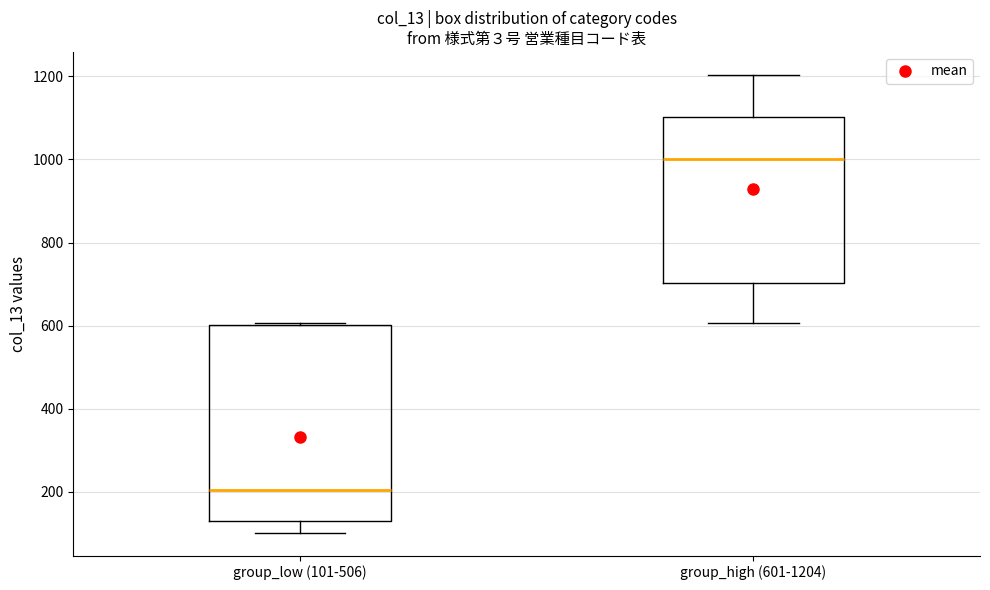

Which box's median line is the lowest?

group_low (101-506)